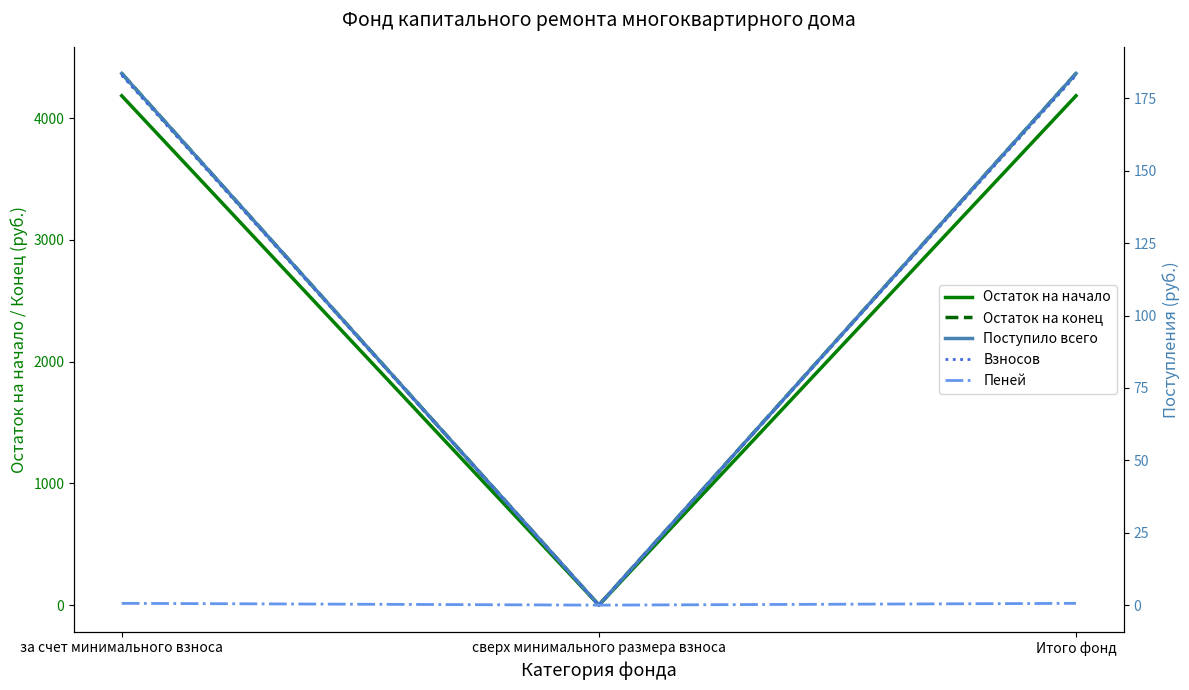

Where does the Остаток на начало series first go above 4183?

за счет минимального взноса